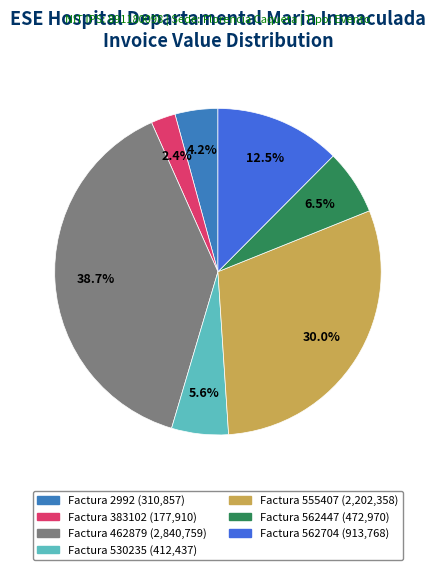

To the nearest percent, what is the average slice percentage?

14%